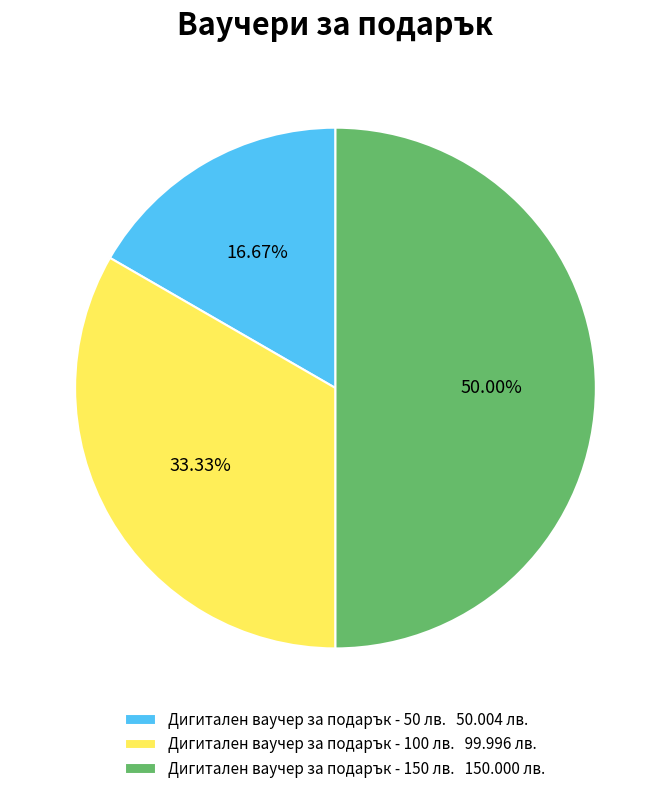

To the nearest percent, what portion does Дигитален ваучер за подарък - 150 лв. represent?

50%